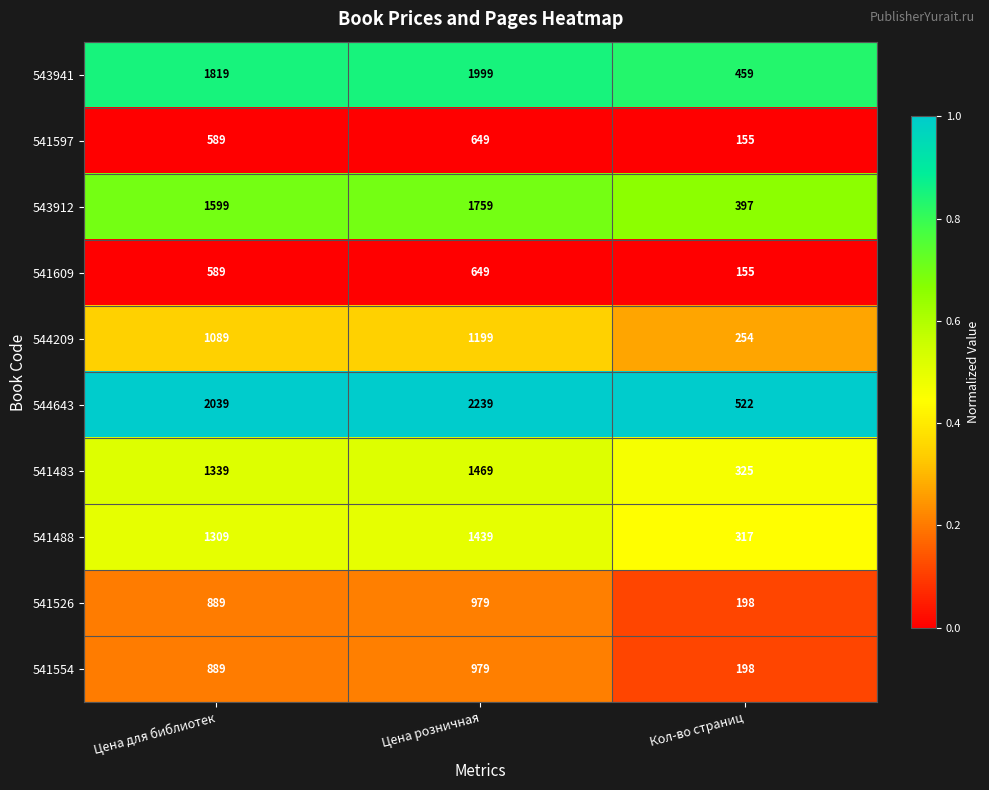

Reading left to right, list all the values displayed in this chart.

543941: Цена для библиотек=1819	Цена розничная=1999	Кол-во страниц=459
541597: Цена для библиотек=589	Цена розничная=649	Кол-во страниц=155
543912: Цена для библиотек=1599	Цена розничная=1759	Кол-во страниц=397
541609: Цена для библиотек=589	Цена розничная=649	Кол-во страниц=155
544209: Цена для библиотек=1089	Цена розничная=1199	Кол-во страниц=254
544643: Цена для библиотек=2039	Цена розничная=2239	Кол-во страниц=522
541483: Цена для библиотек=1339	Цена розничная=1469	Кол-во страниц=325
541488: Цена для библиотек=1309	Цена розничная=1439	Кол-во страниц=317
541526: Цена для библиотек=889	Цена розничная=979	Кол-во страниц=198
541554: Цена для библиотек=889	Цена розничная=979	Кол-во страниц=198